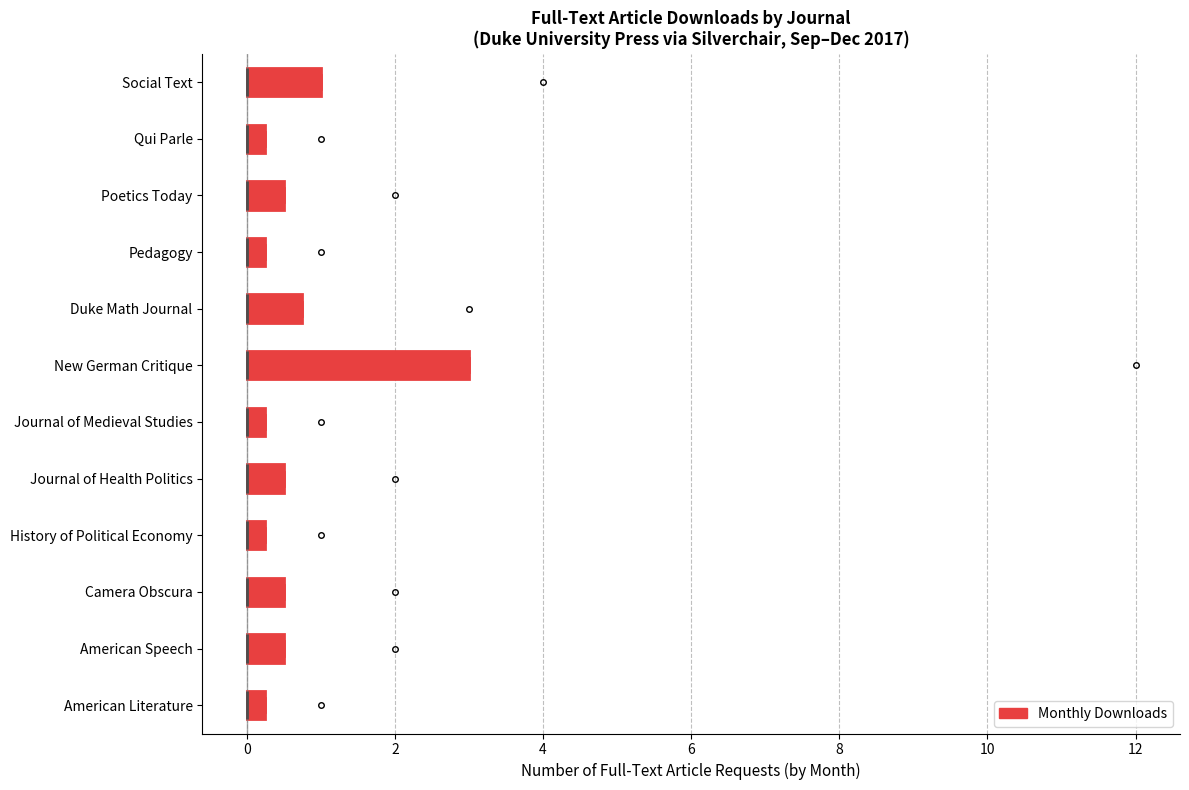

Where is the left edge of the box for Qui Parle on the x-axis? The values are not printed on the chart, so give them approximately, as read against the axis.

0.0